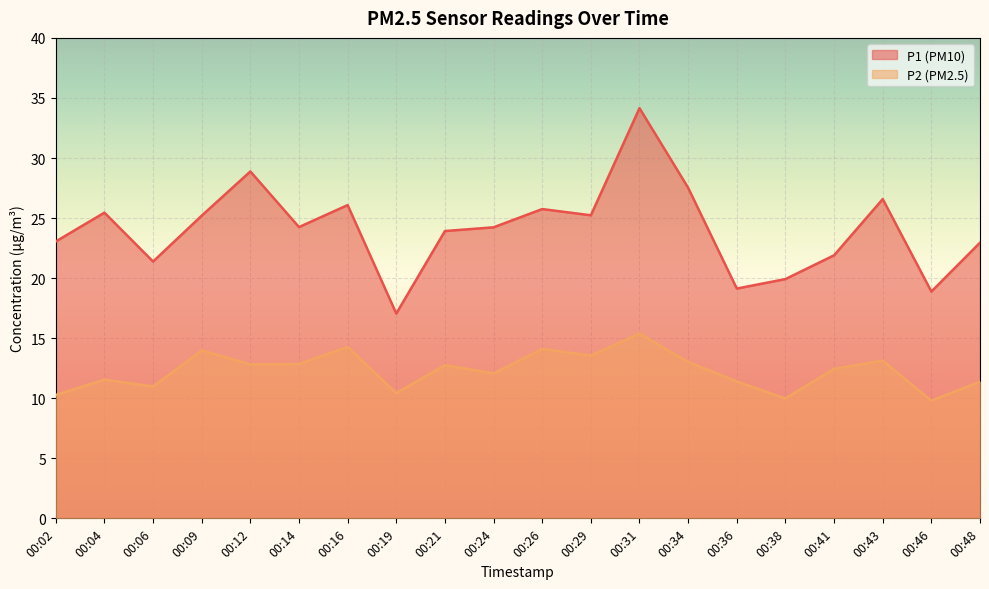

What are all the series names shown in the legend?

P1, P2